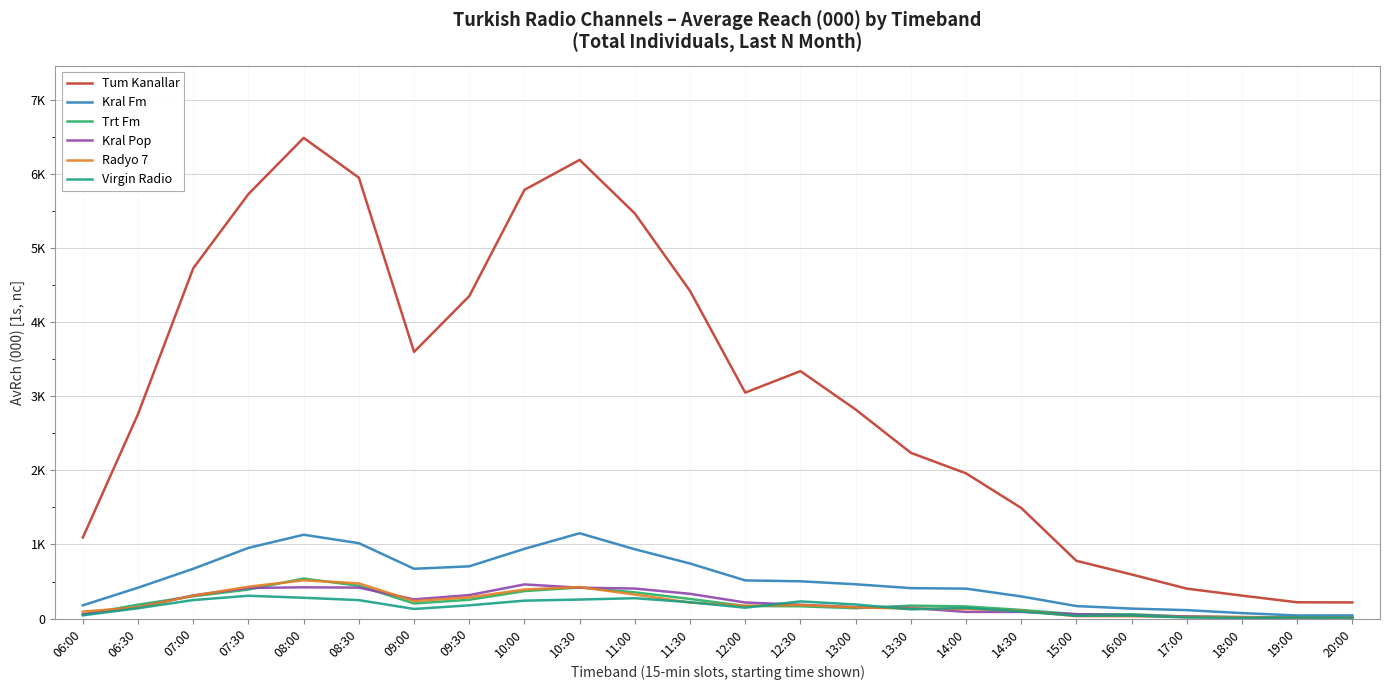

What is the average value of the Virgin Radio series?

152